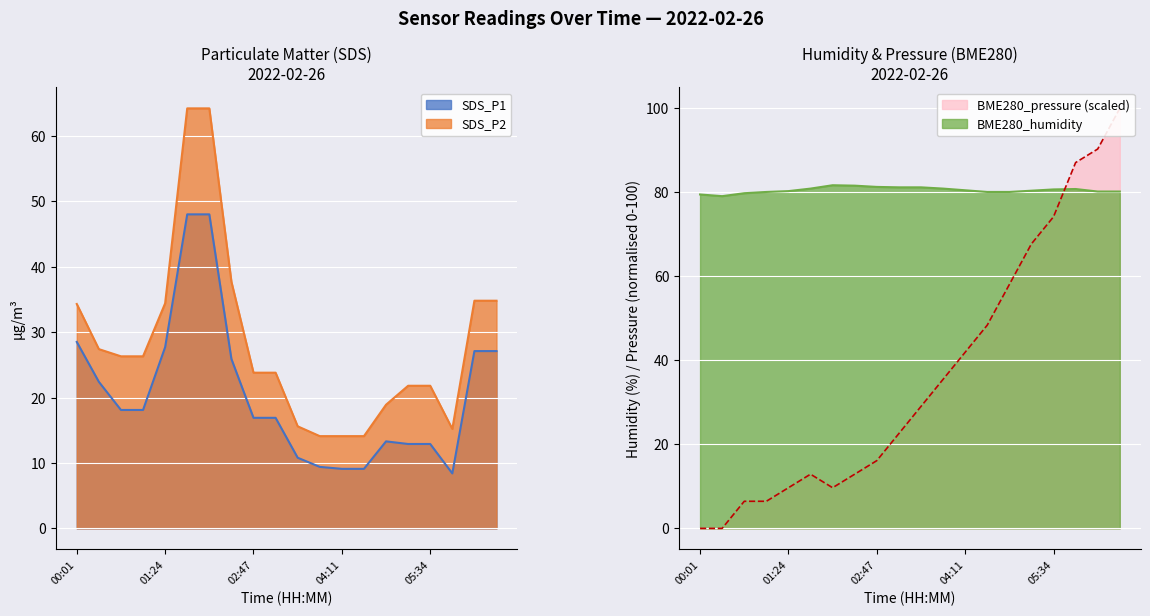

At which label does BME280_pressure reach its peak?

06:37